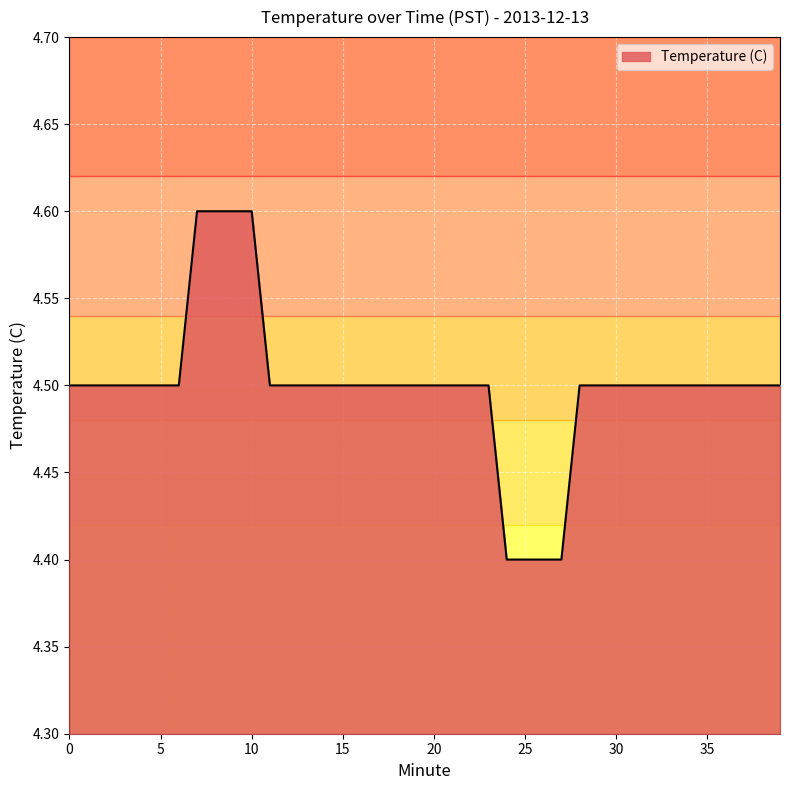

What is the minimum value shown in the chart?

4.4